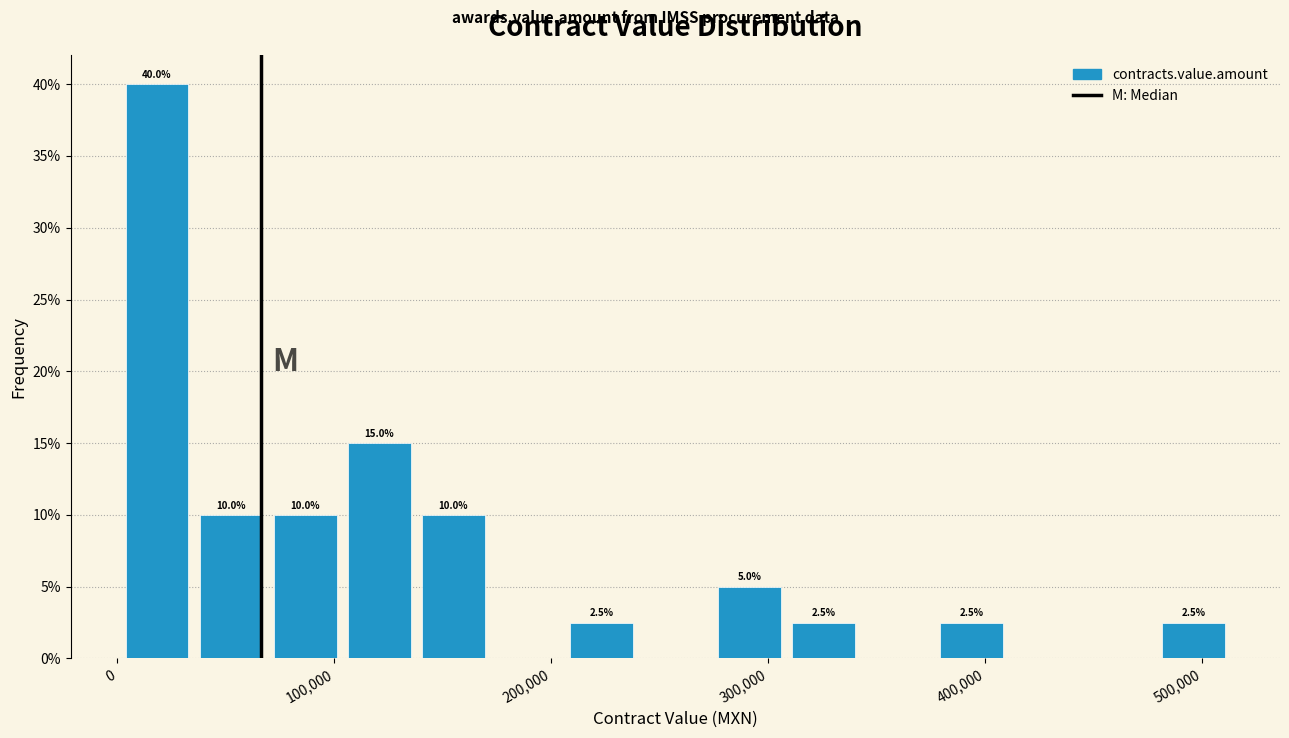

Around what value on the x-axis is the tallest bar? Give the approximate position of its centre, as read against the axis.

20000